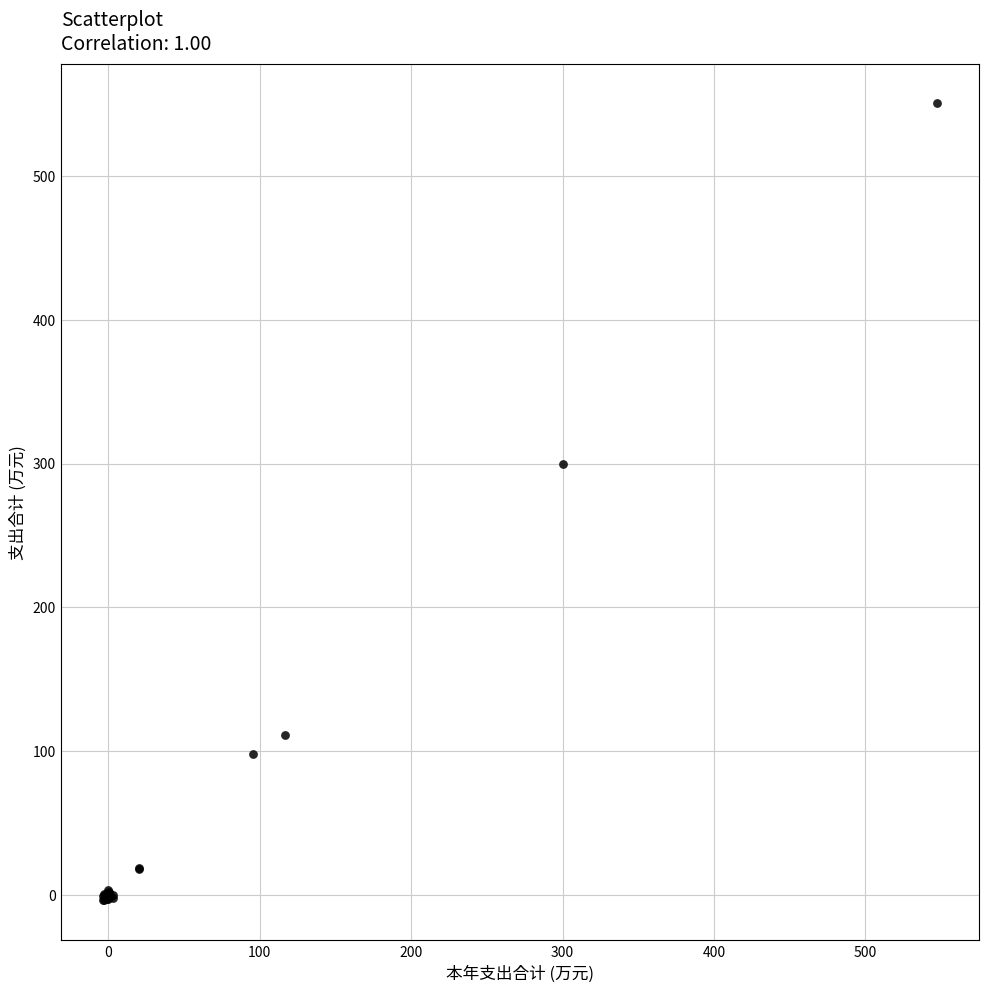

What Y value in the scatter plot is closest to 273?

299.9